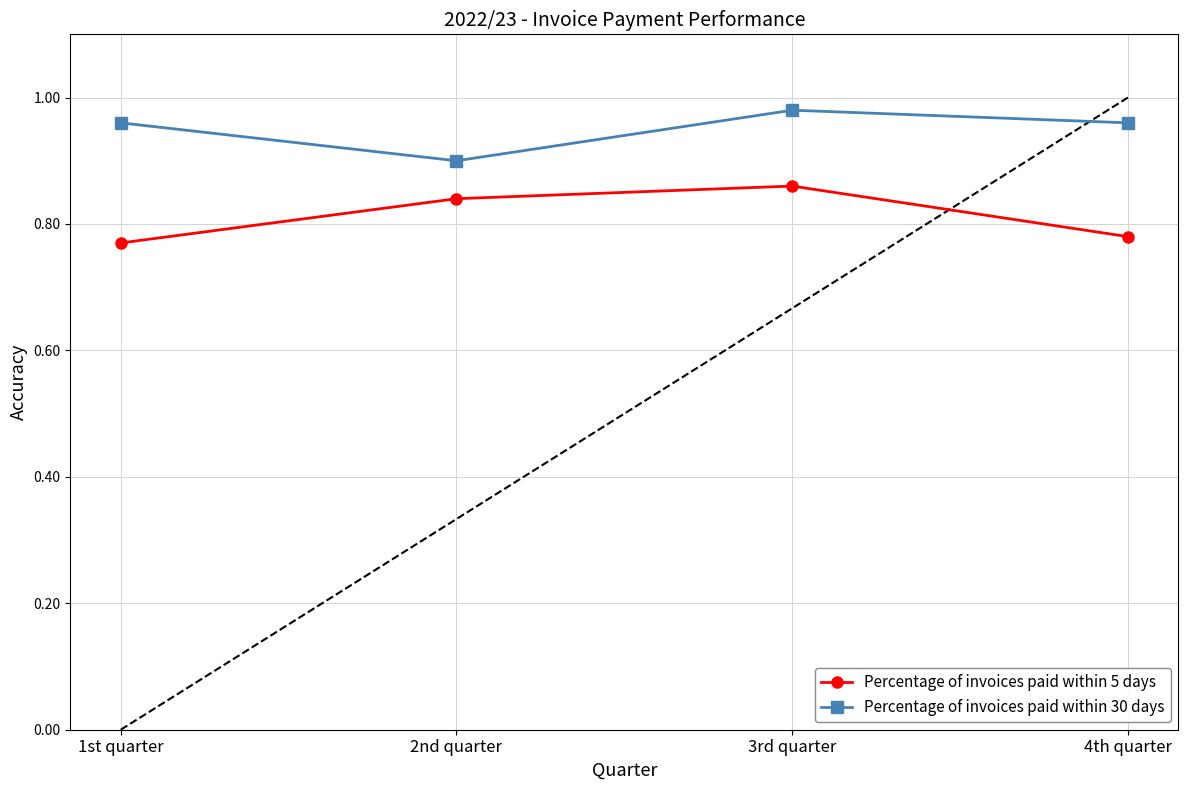

At which label does Percentage of invoices paid within 30 days reach its minimum?

2nd quarter